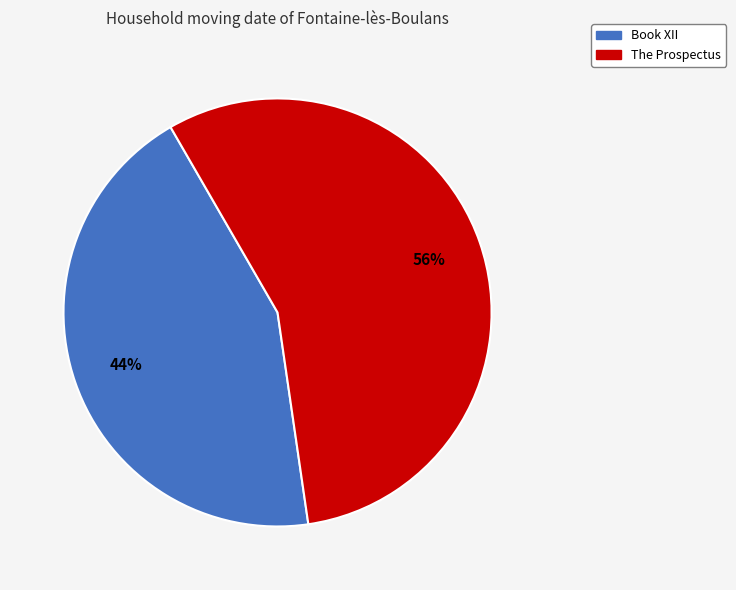

To the nearest percent, what is the difference between the The Prospectus and Book XII slice percentages?

12%